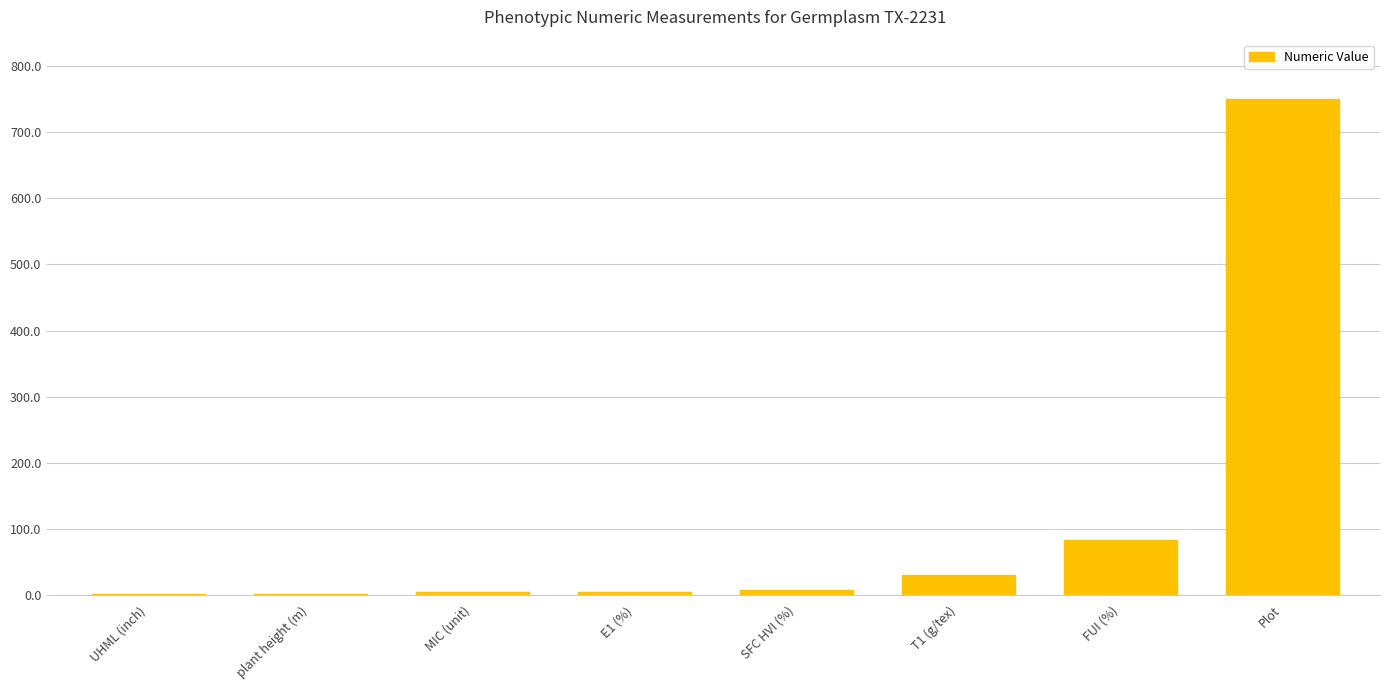

Between plant height (m) and FUI (%), which is larger?

FUI (%)